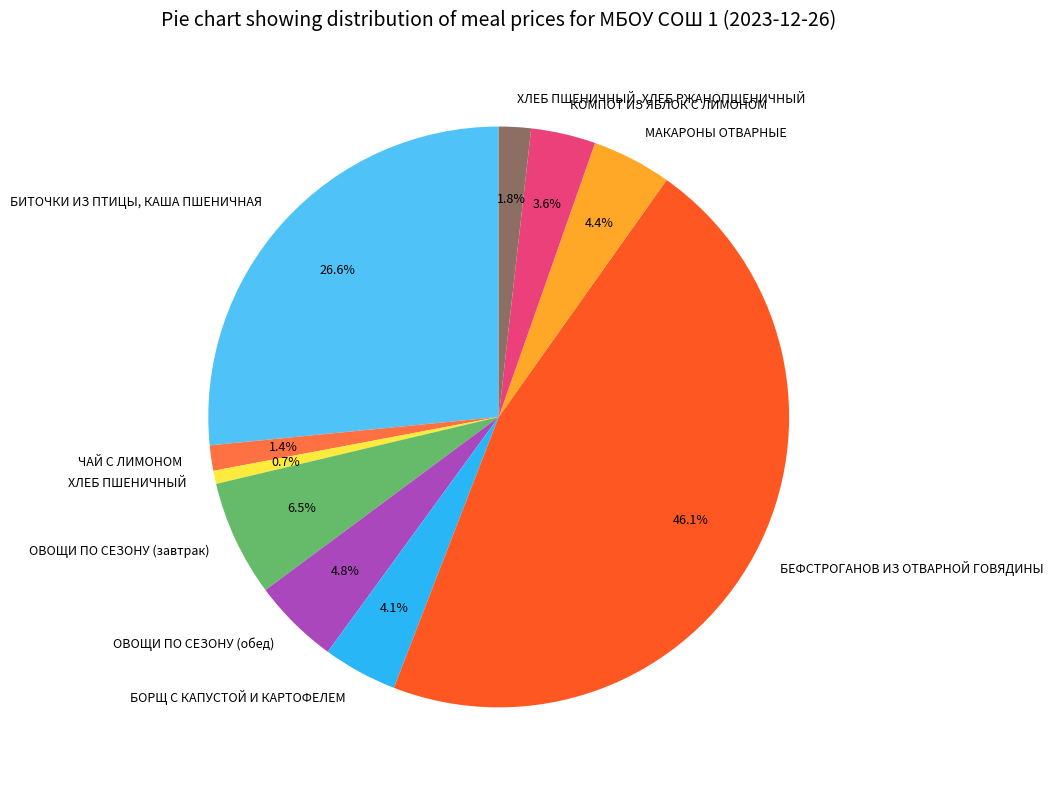

What percentage do КОМПОТ ИЗ ЯБЛОК С ЛИМОНОМ and МАКАРОНЫ ОТВАРНЫЕ together represent?

8.0%